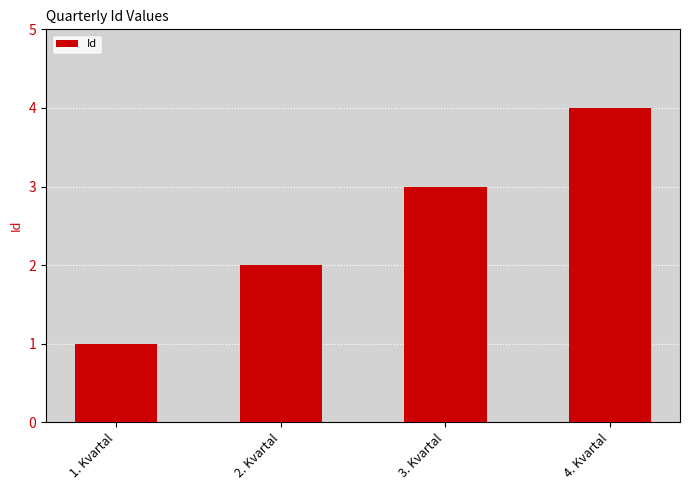

Where is the data nearest to the value 2?

2. Kvartal